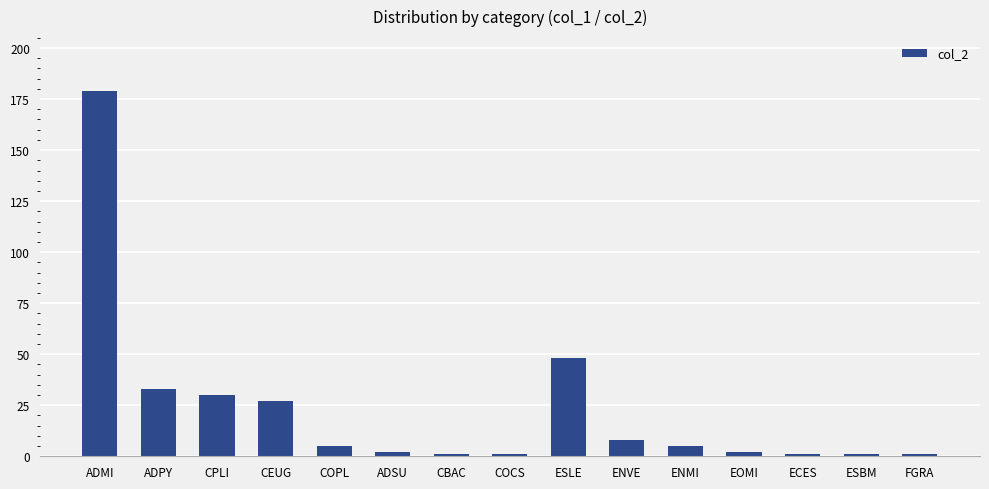

What is the sum of the values at CPLI and ENVE?

38